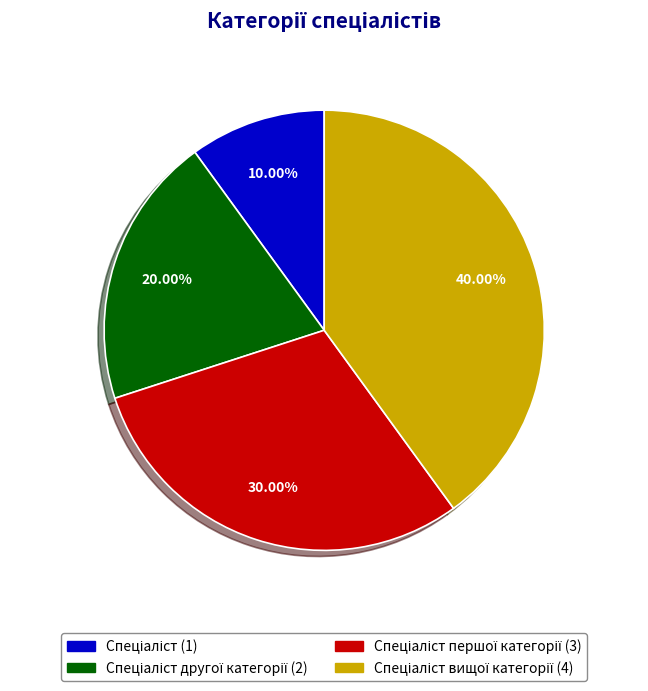

Is there a majority slice in this chart?

No